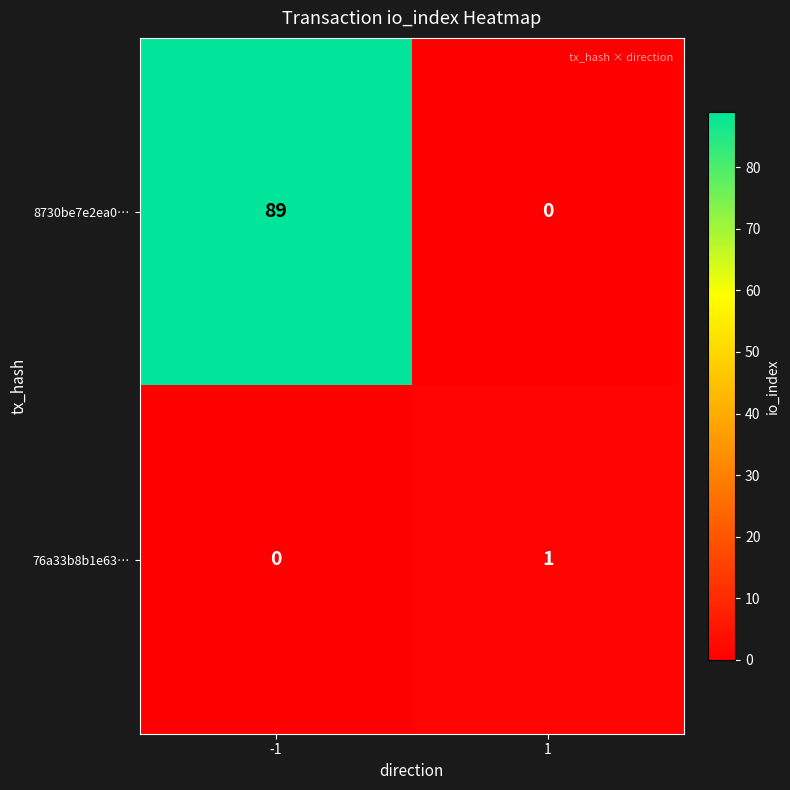

Reading right to left, what are all the values shown in this chart?

8730be7e2ea0…: 0	89
76a33b8b1e63…: 1	0